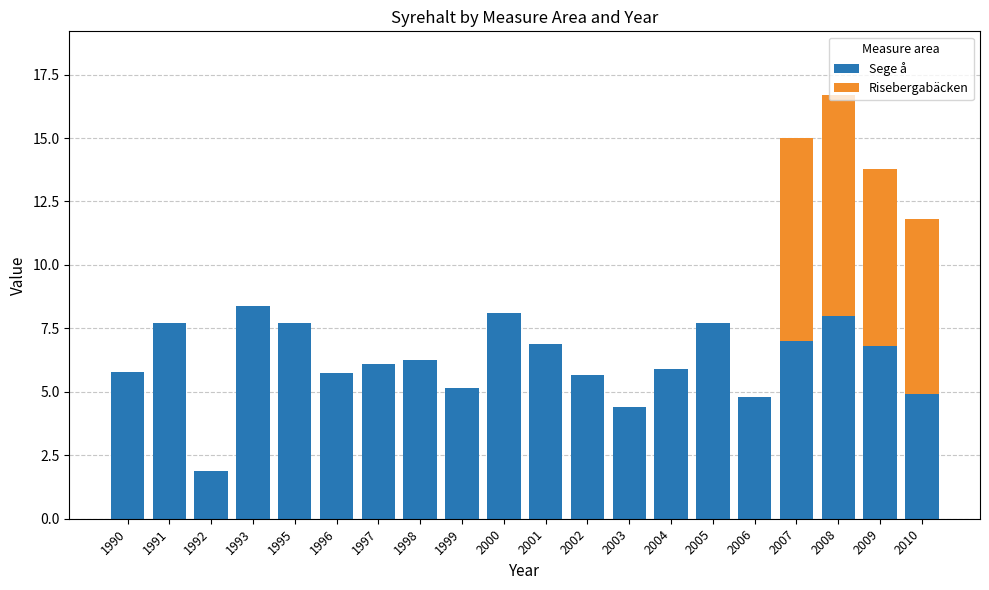

At which category is the sum across all series the highest?

2008